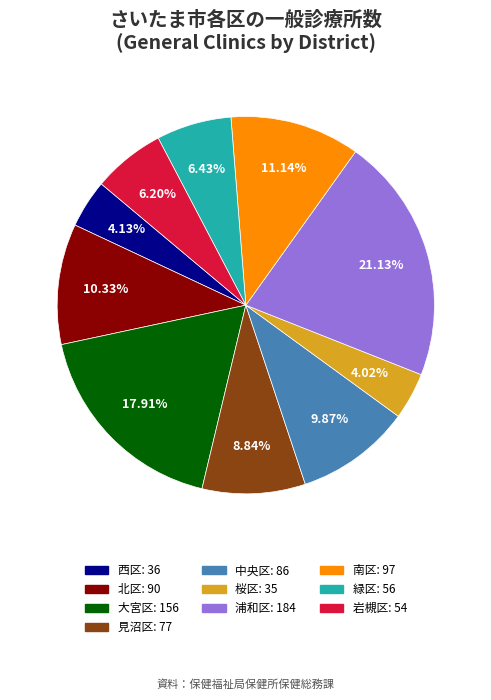

Approximately how many times larger is the value at 浦和区 compared to 大宮区?

1.2